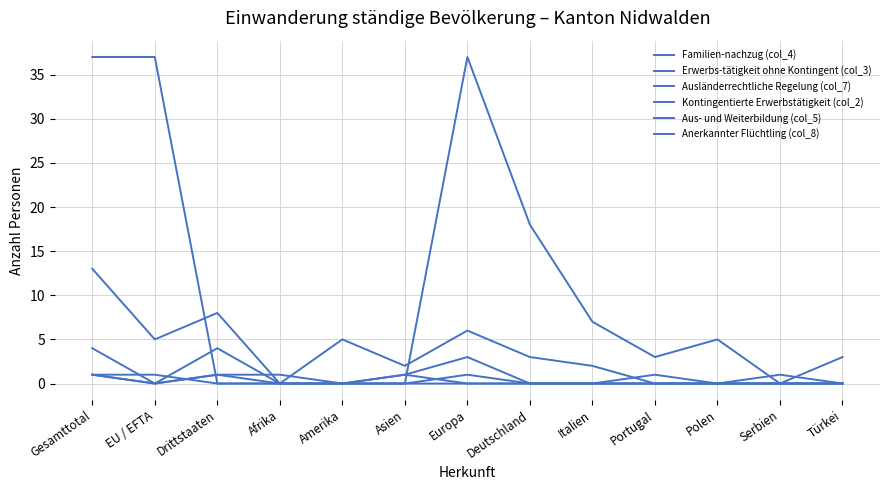

Reading left to right, what are all the values shown in this chart?

Familien-nachzug (col_4): Gesamttotal=13	EU / EFTA=5	Drittstaaten=8	Afrika=0	Amerika=5	Asien=2	Europa=6	Deutschland=3	Italien=2	Portugal=0	Polen=0	Serbien=1	Türkei=0
Erwerbs-tätigkeit ohne Kontingent (col_3): Gesamttotal=37	EU / EFTA=37	Drittstaaten=0	Afrika=0	Amerika=0	Asien=0	Europa=37	Deutschland=18	Italien=7	Portugal=3	Polen=5	Serbien=0	Türkei=0
Ausländerrechtliche Regelung (col_7): Gesamttotal=4	EU / EFTA=0	Drittstaaten=4	Afrika=0	Amerika=0	Asien=1	Europa=3	Deutschland=0	Italien=0	Portugal=0	Polen=0	Serbien=0	Türkei=3
Kontingentierte Erwerbstätigkeit (col_2): Gesamttotal=1	EU / EFTA=1	Drittstaaten=0	Afrika=0	Amerika=0	Asien=0	Europa=1	Deutschland=0	Italien=0	Portugal=1	Polen=0	Serbien=0	Türkei=0
Aus- und Weiterbildung (col_5): Gesamttotal=1	EU / EFTA=0	Drittstaaten=1	Afrika=1	Amerika=0	Asien=0	Europa=0	Deutschland=0	Italien=0	Portugal=0	Polen=0	Serbien=0	Türkei=0
Anerkannter Flüchtling (col_8): Gesamttotal=1	EU / EFTA=0	Drittstaaten=1	Afrika=0	Amerika=0	Asien=1	Europa=0	Deutschland=0	Italien=0	Portugal=0	Polen=0	Serbien=0	Türkei=0